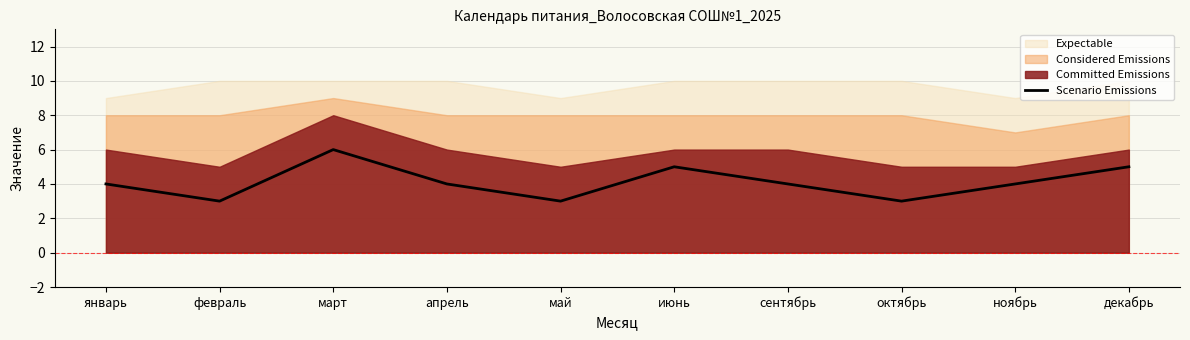

What is the minimum value for Scenario Emissions?

3